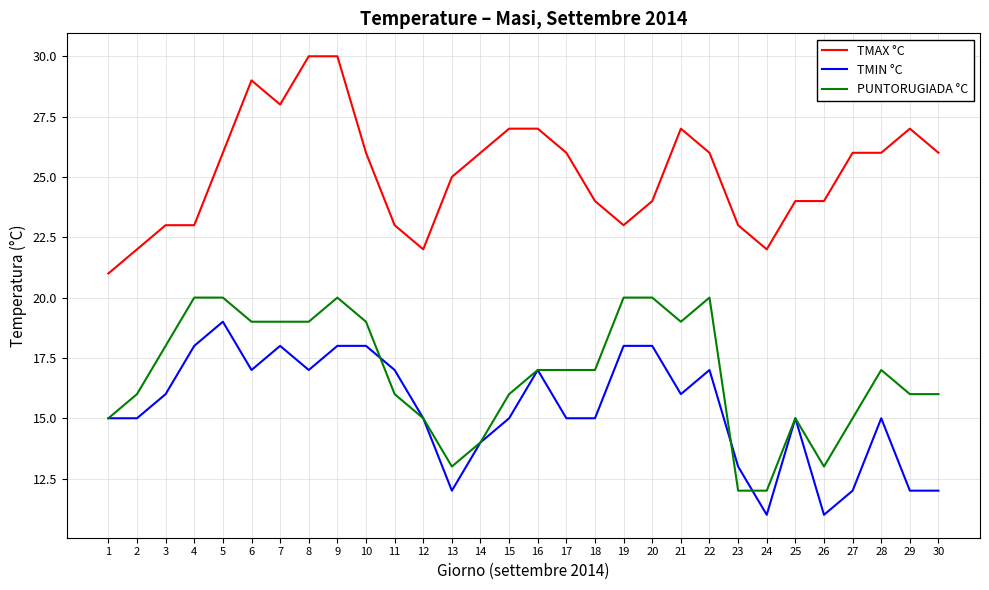

What is the approximate value of TMAX °C at 6?

29